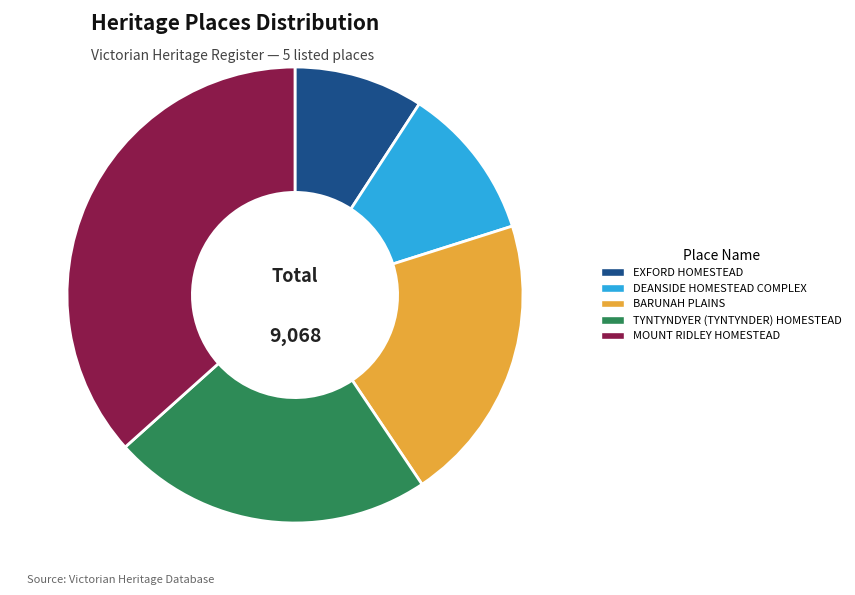

Does DEANSIDE HOMESTEAD COMPLEX account for over 50% of the chart?

No